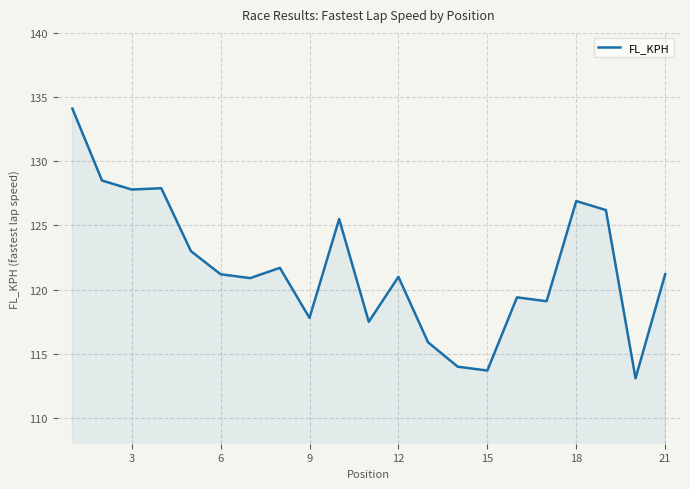

What is the maximum value shown in the chart?

134.1